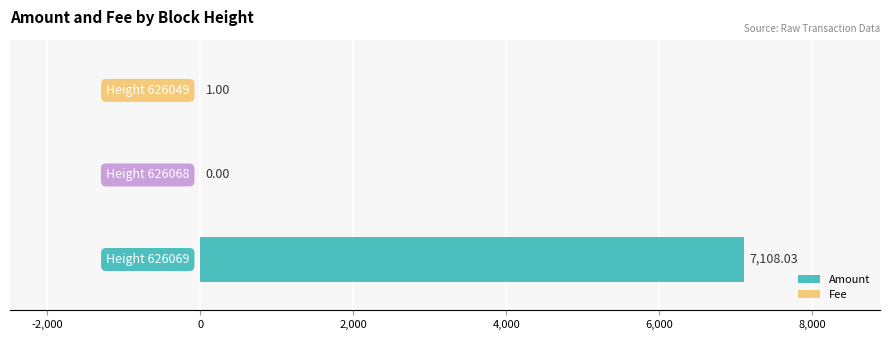

Rank the series by their average value, from lowest to highest.

Fee, Amount